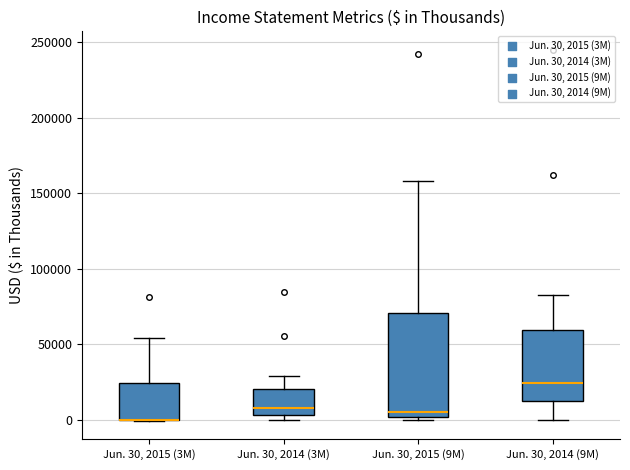

Where is the upper edge of the box for Jun. 30, 2014 (3M) on the y-axis? The values are not printed on the chart, so give them approximately, as read against the axis.

20000